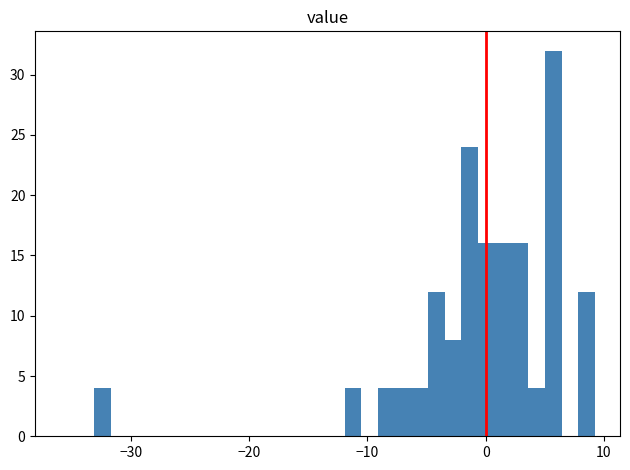

Read against the x-axis, roughly where is the centre of the tallest bar?

6